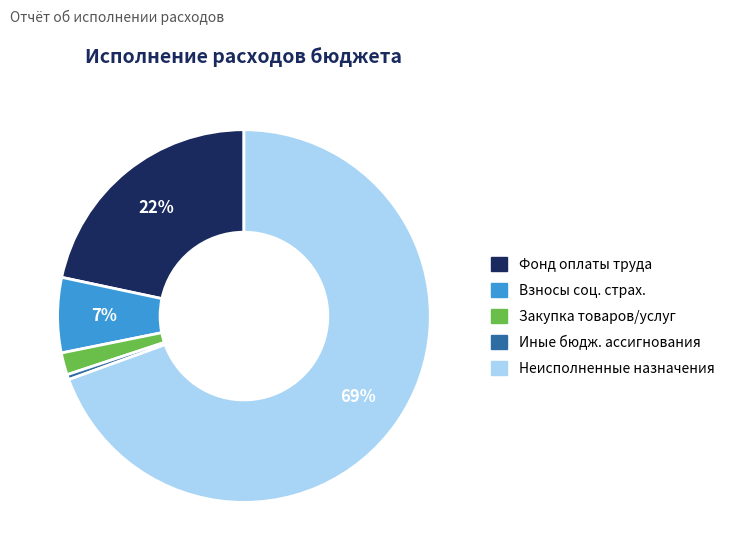

Does any single category account for the majority?

Yes